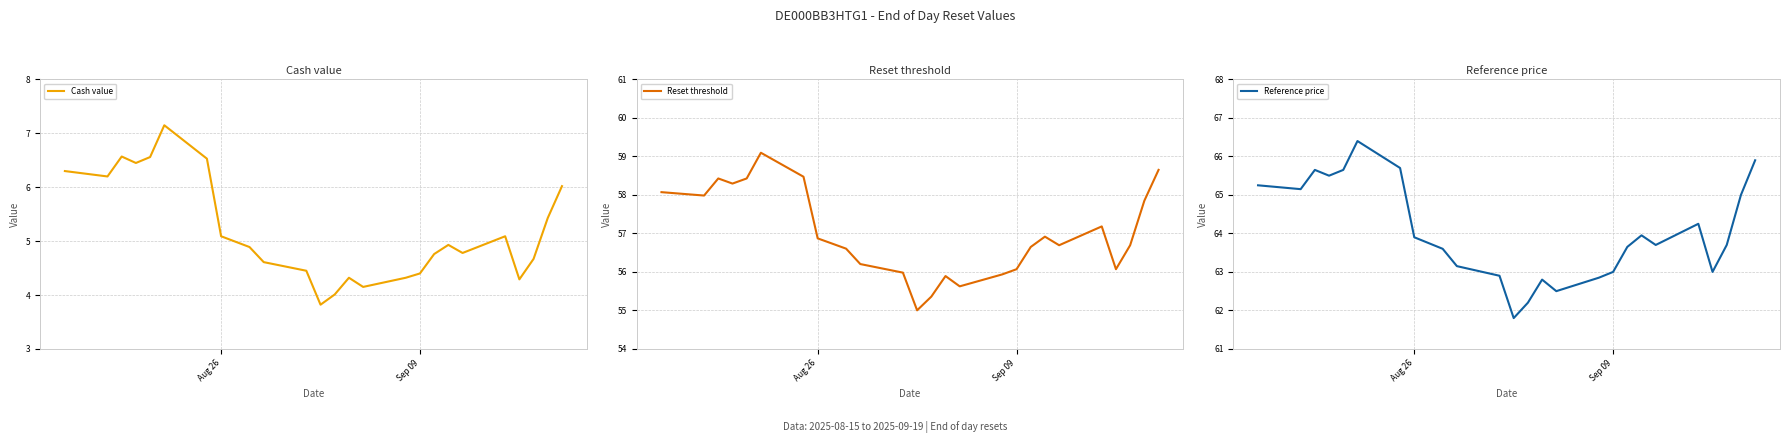

What is the lowest value of the Reference price series?

61.8